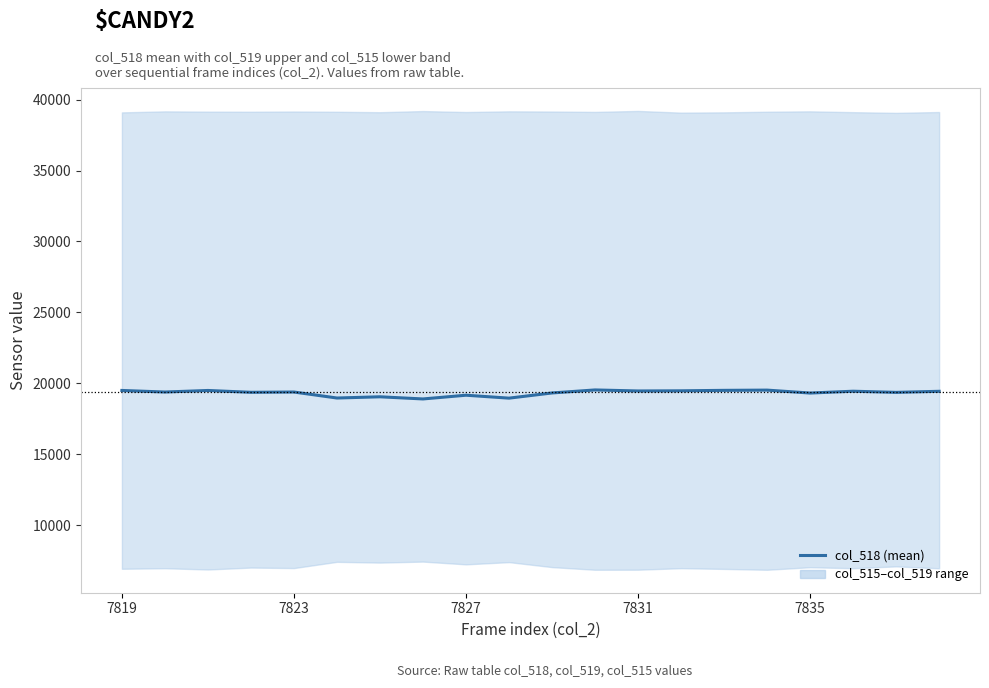

Which category has the highest value across all series?

11